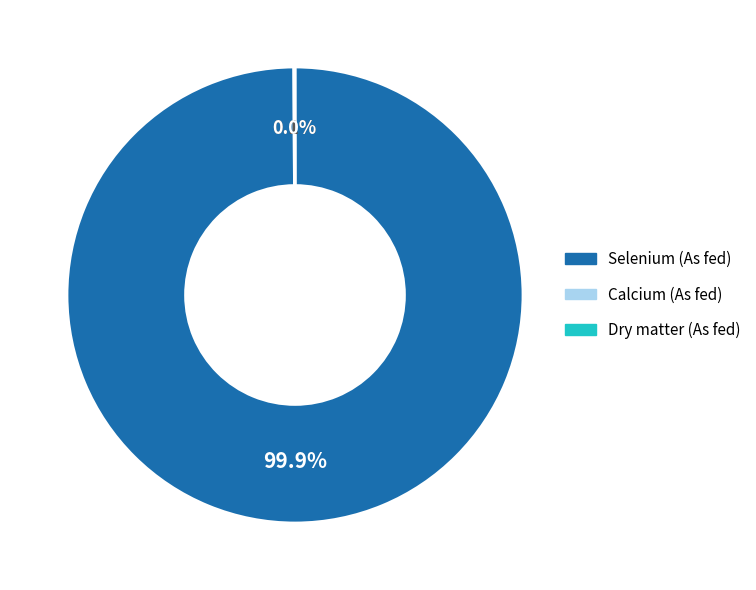

To the nearest percent, what is the difference between the largest and smallest slice percentages?

100%